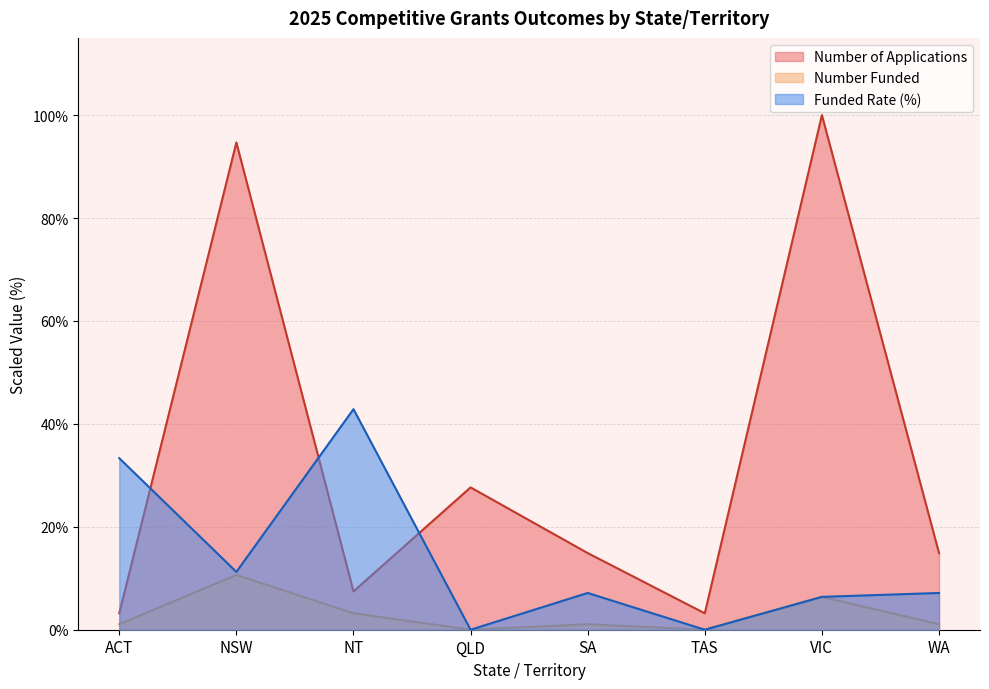

How many interior local valleys does the Funded Rate series have?

3